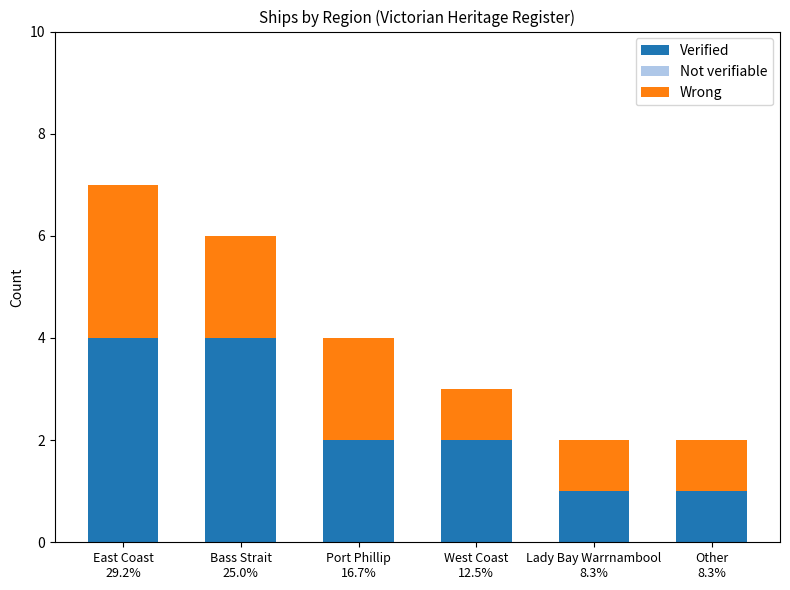

What is the value of the Verified bar at the 4th from the left?

2